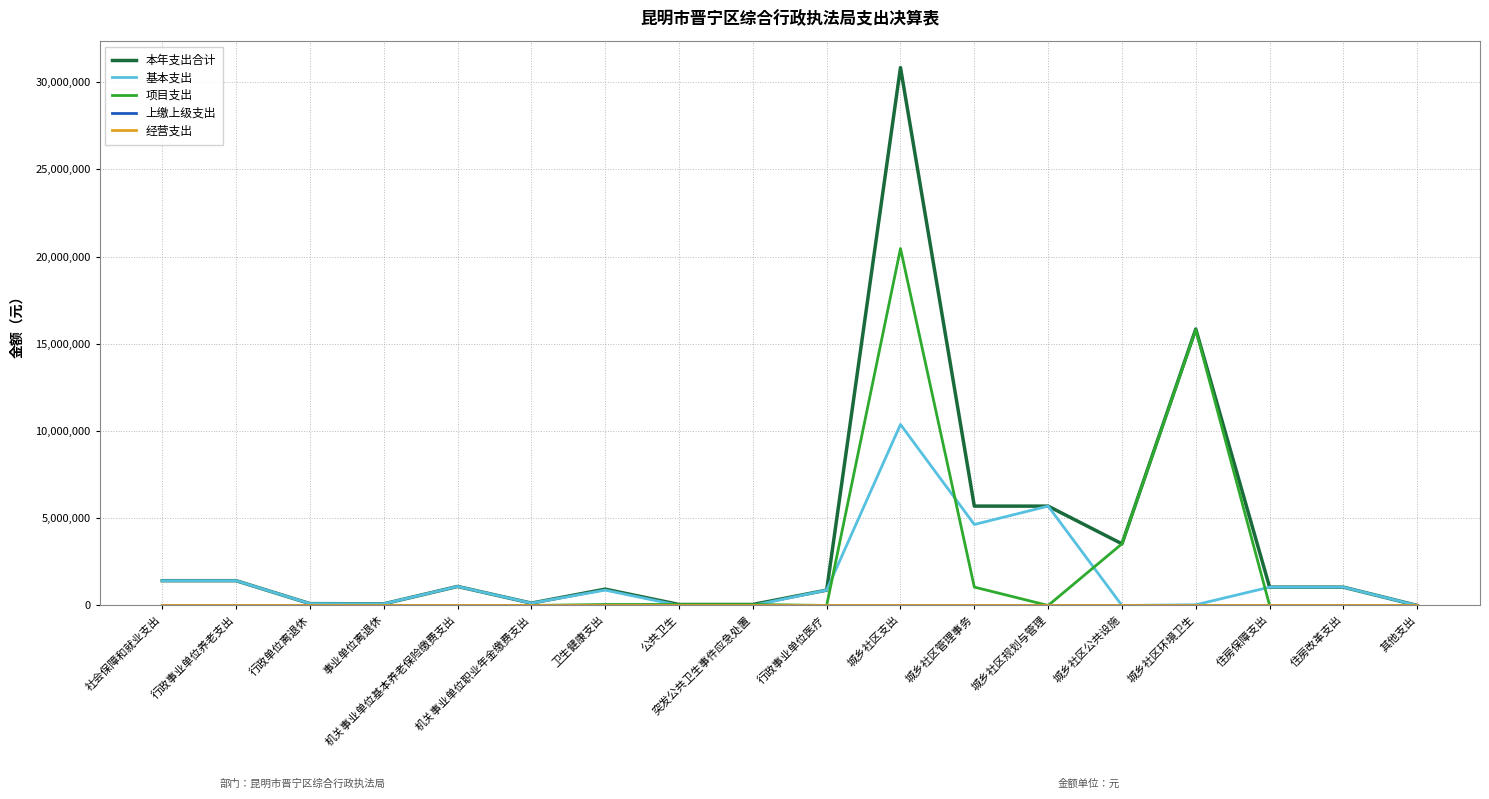

At which label does 项目支出 reach its peak?

城乡社区支出